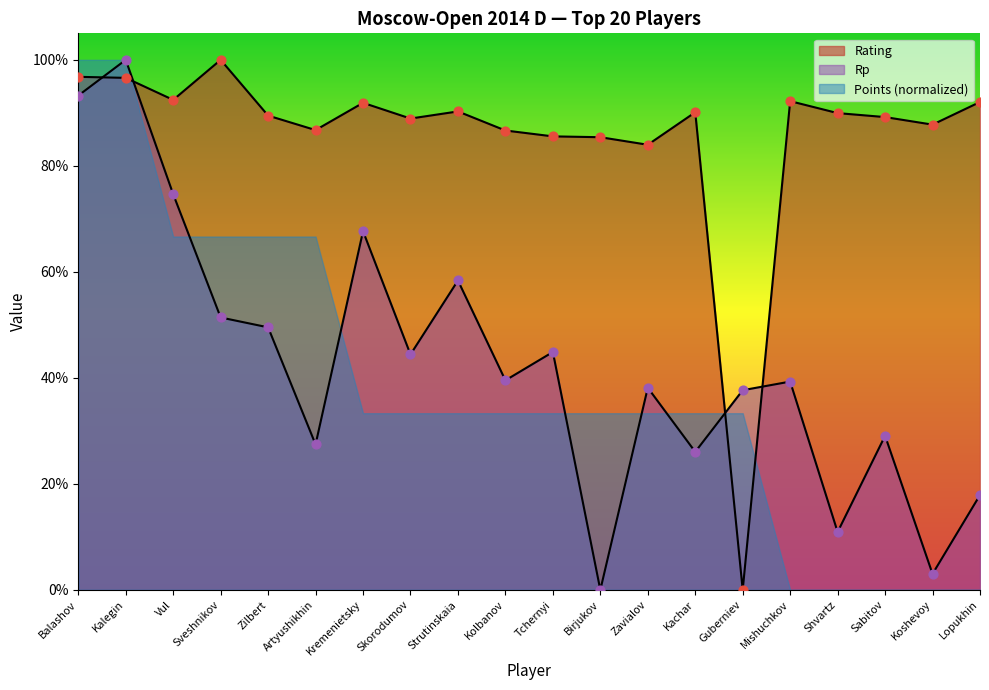

Which series has the widest spread of Y values?

Rating